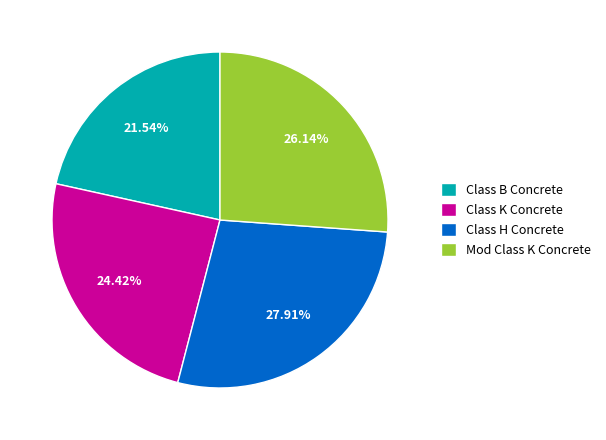

What is the smallest slice in the pie chart?

Class B Concrete